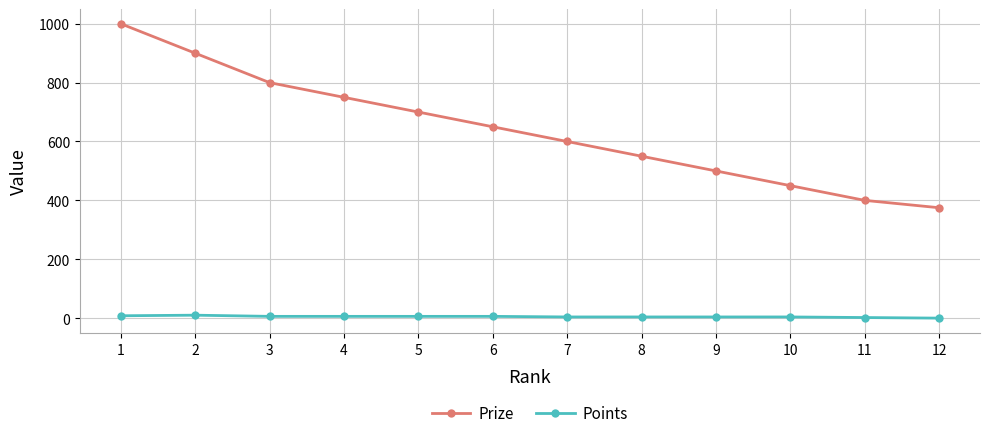

How many data points does each series have?

12